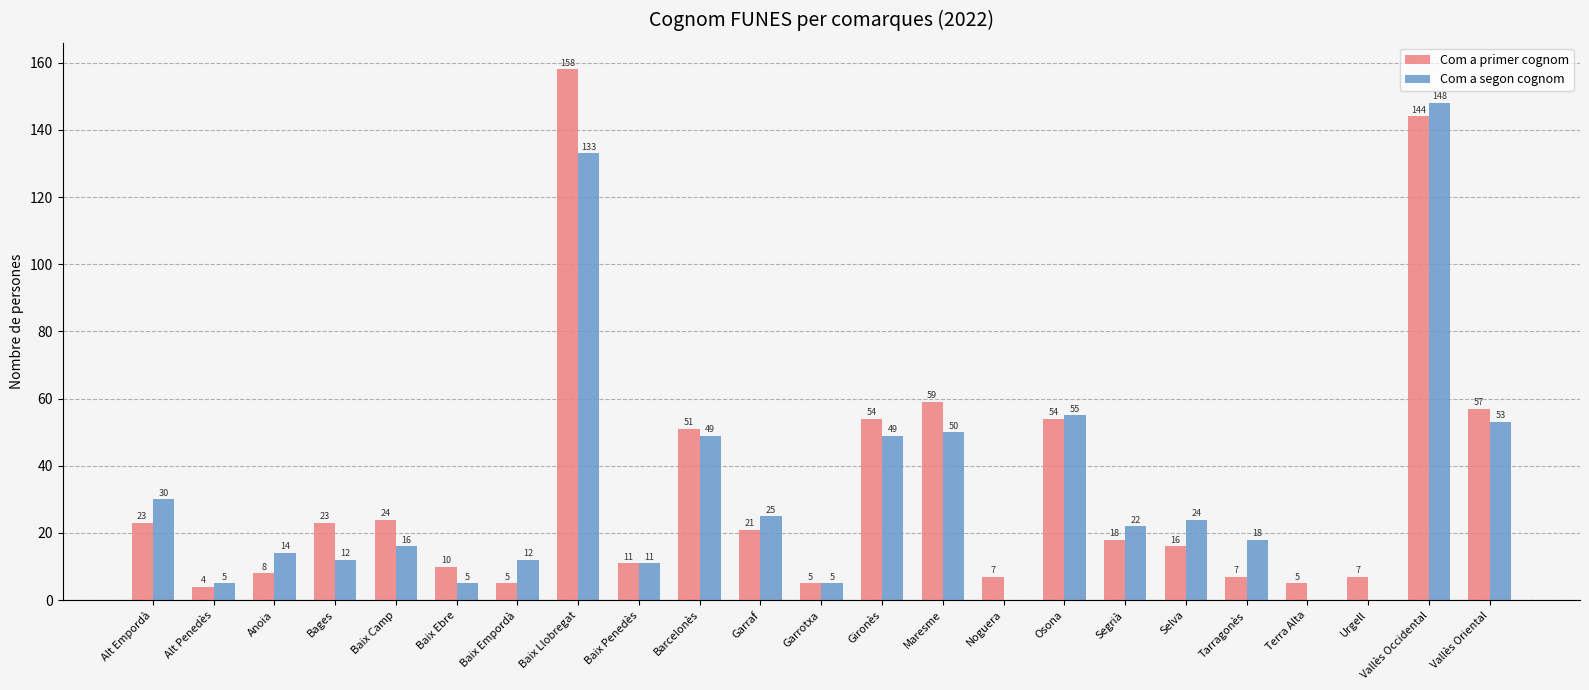

What is the average value of the Com a segon cognom series?

32